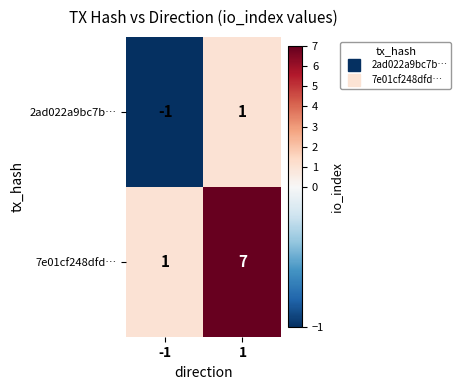

What is the difference between the maximum and minimum values in the 7e01cf248dfd… series?

6